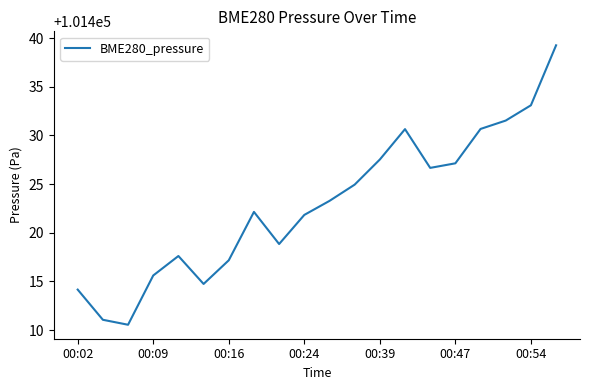

Which category has the highest value across all series?

19